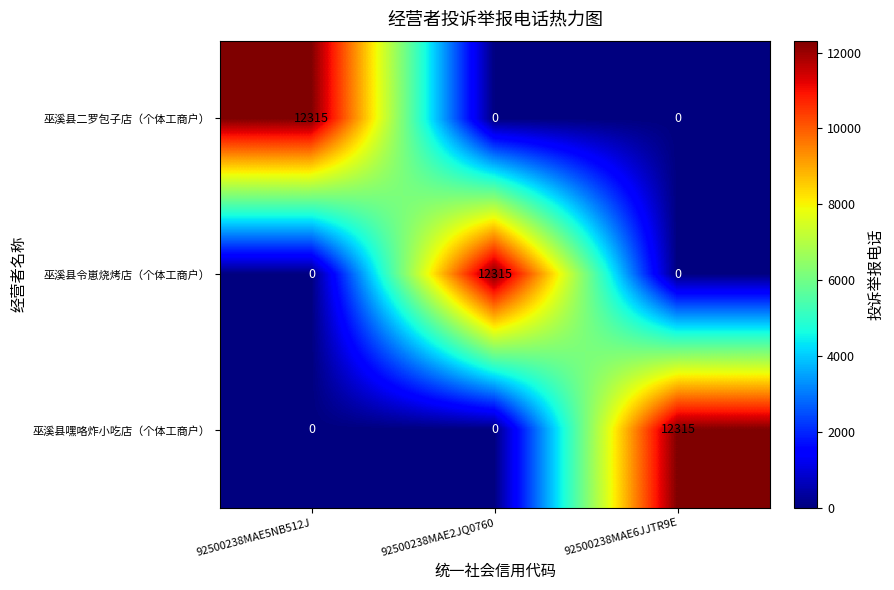

What is the difference between the highest and lowest values at 92500238MAE5NB512J?

12315